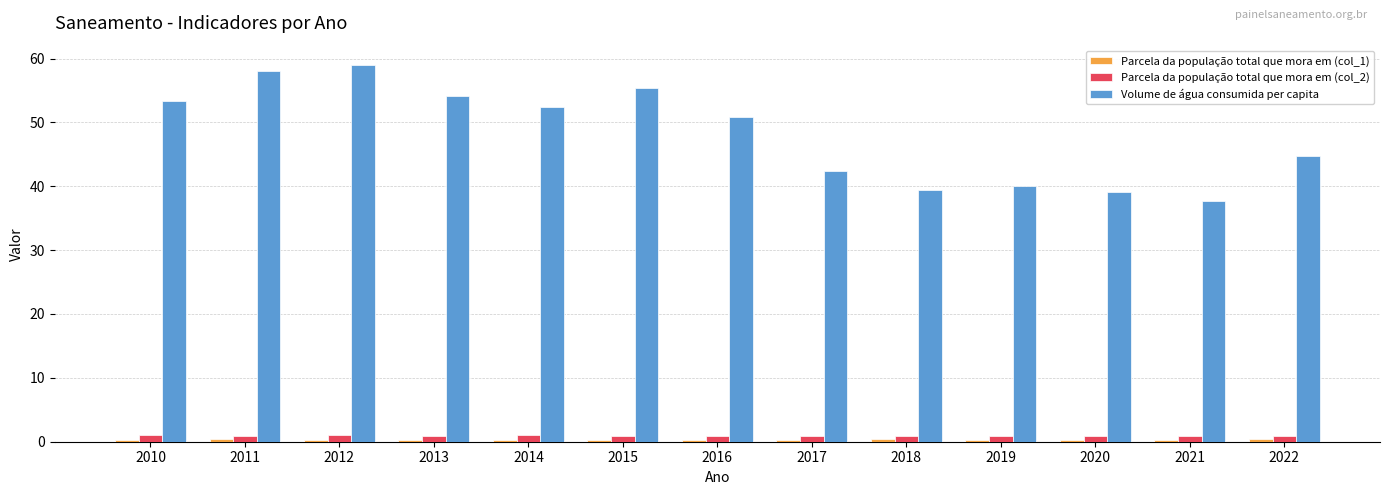

What is the sum of all Volume de água consumida per capita values?

626.9